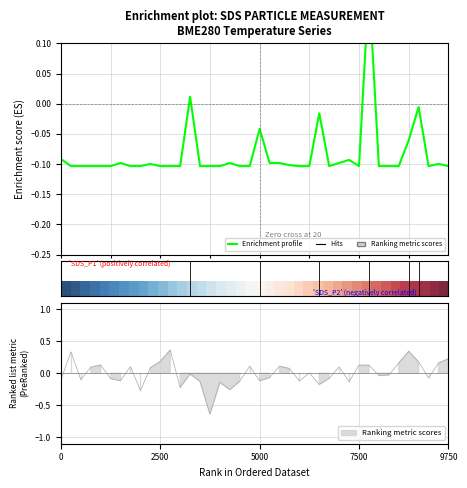

Where is Enrichment profile nearest to the value 0?

36